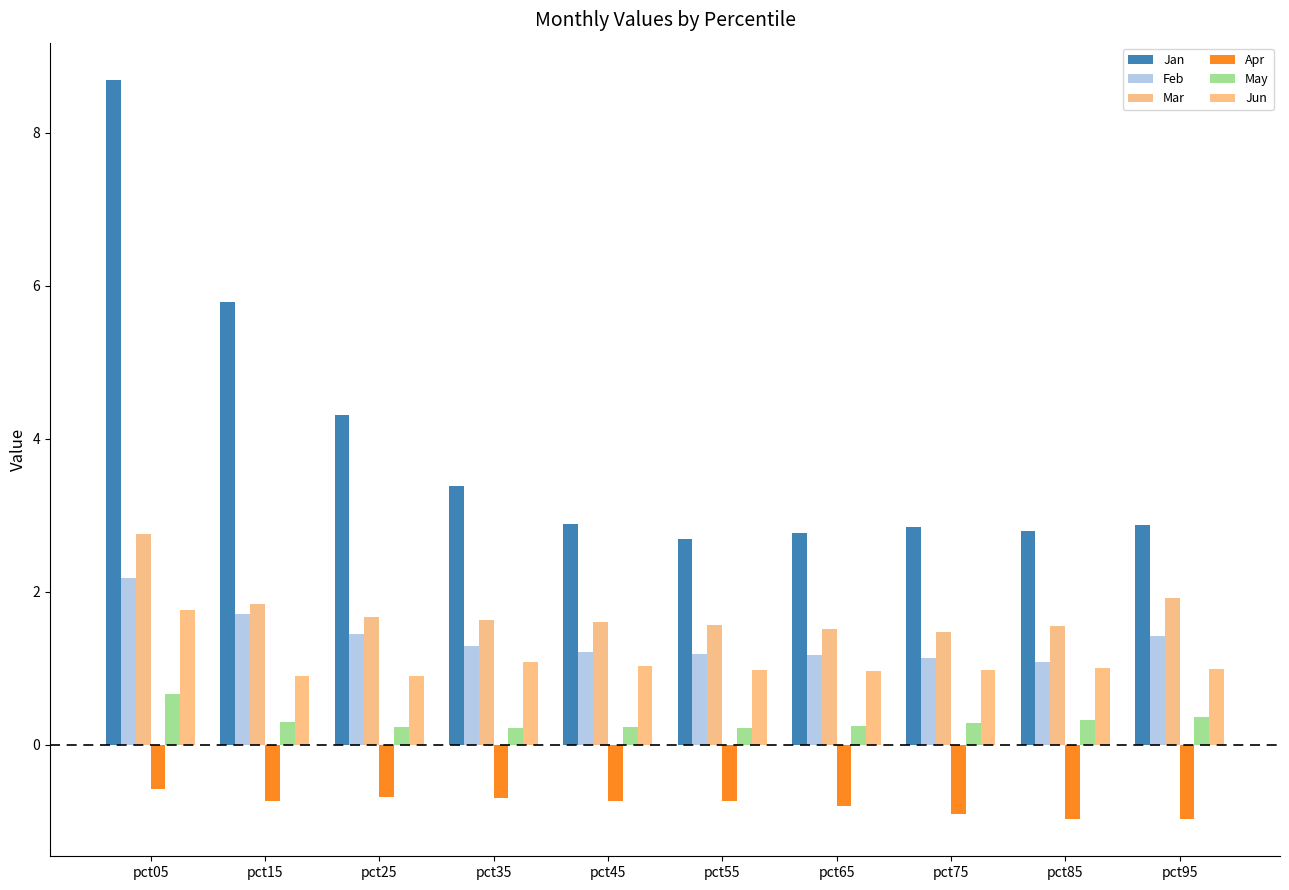

What is the difference between the second highest and minimum values in the Jan series?

3.1